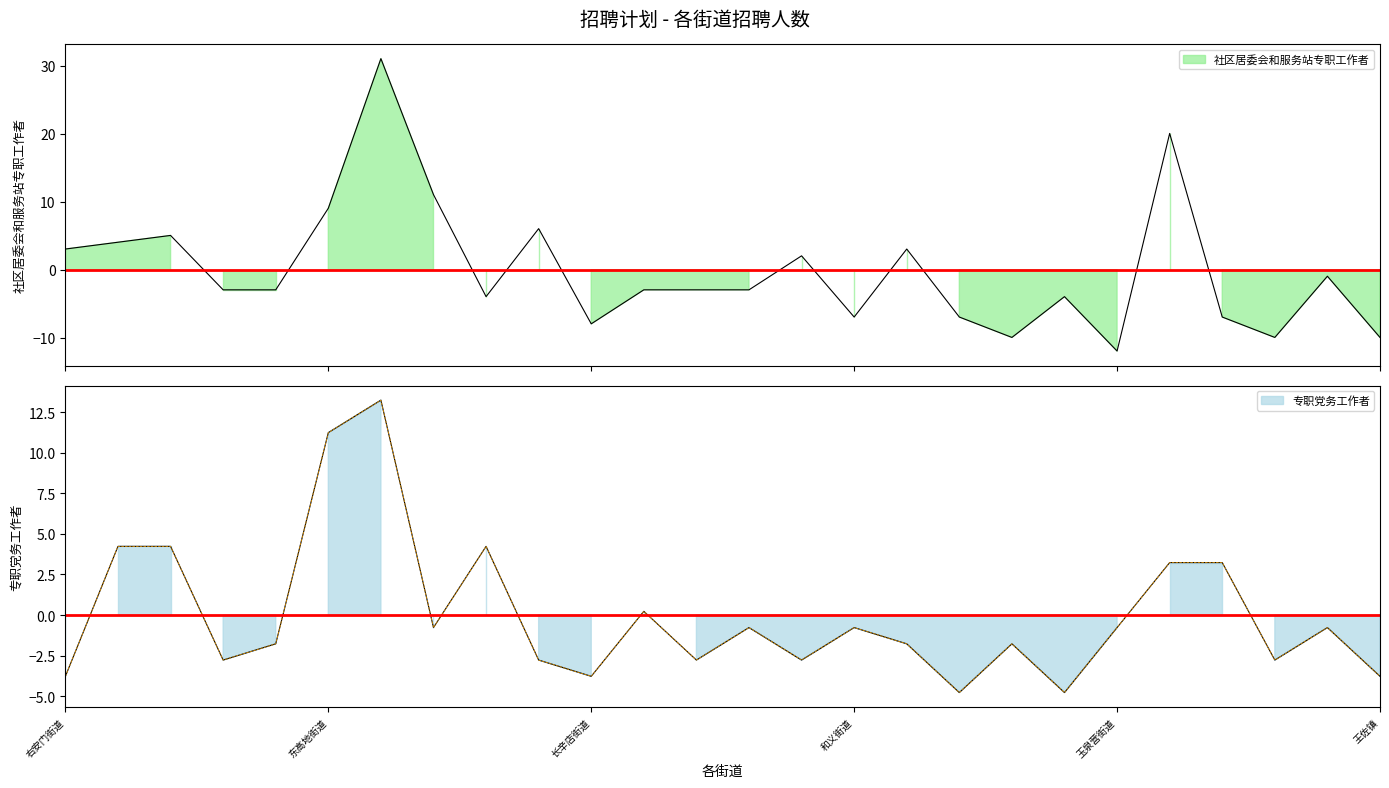

How many lines are shown in the chart?

2